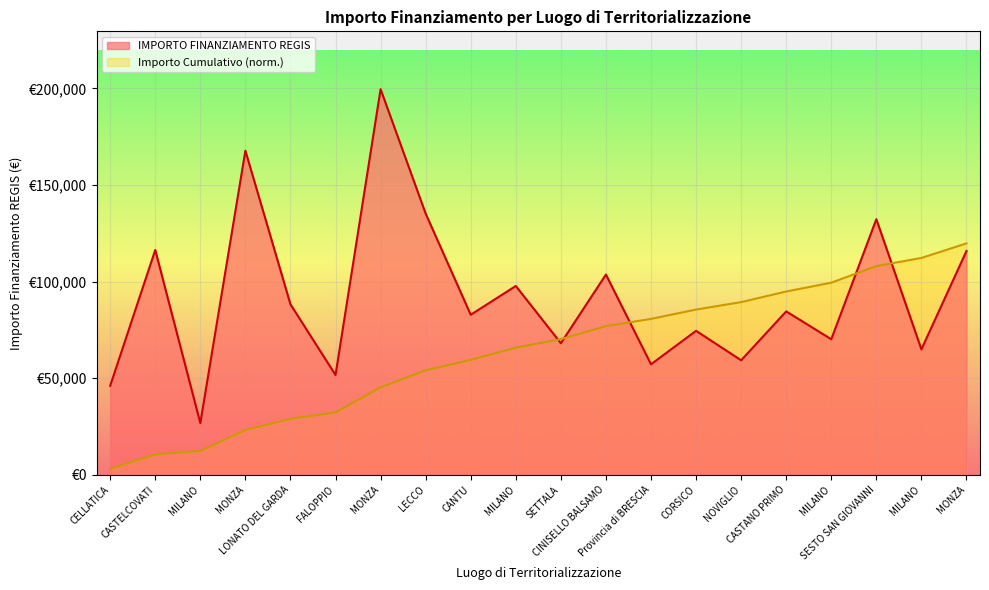

Between CORSICO and NOVIGLIO, which is larger?

CORSICO